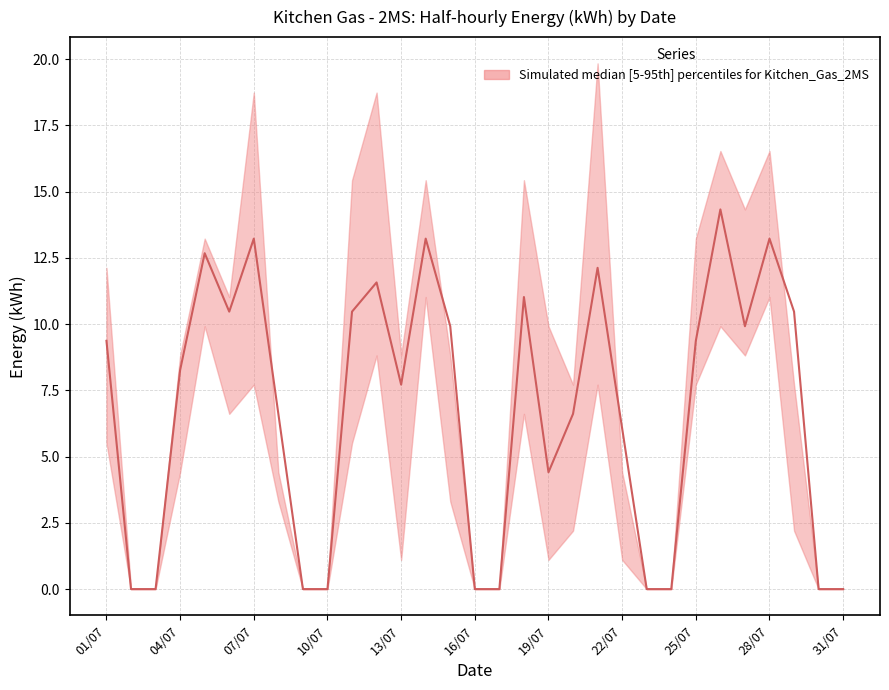

How many values in 12:00 are above zero?

21